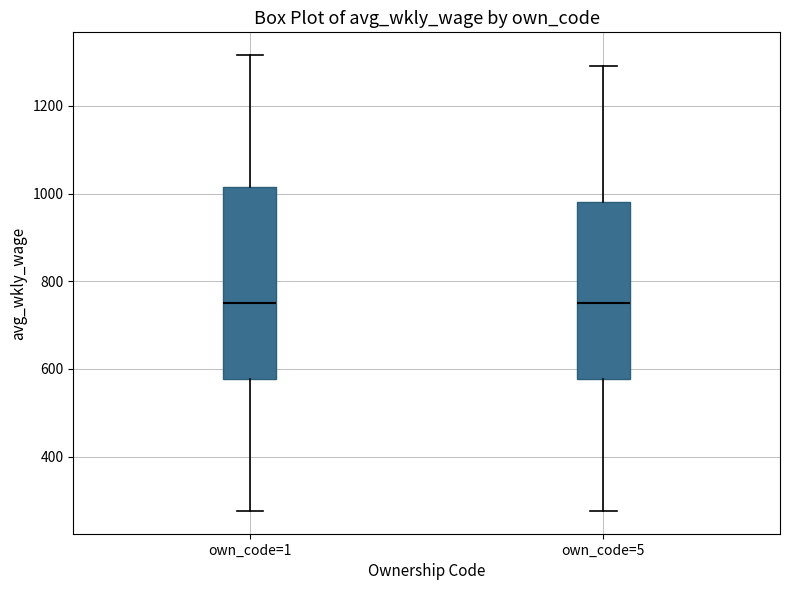

Comparing the boxes themselves (not the whiskers), which one is the tallest?

own_code=1